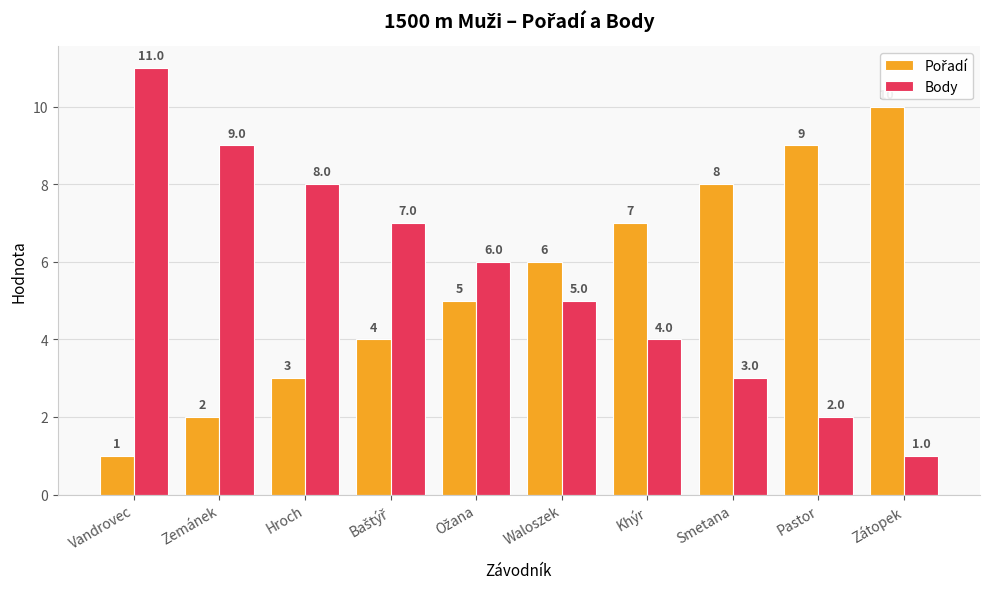

How many Body values are between 3 and 8?

6